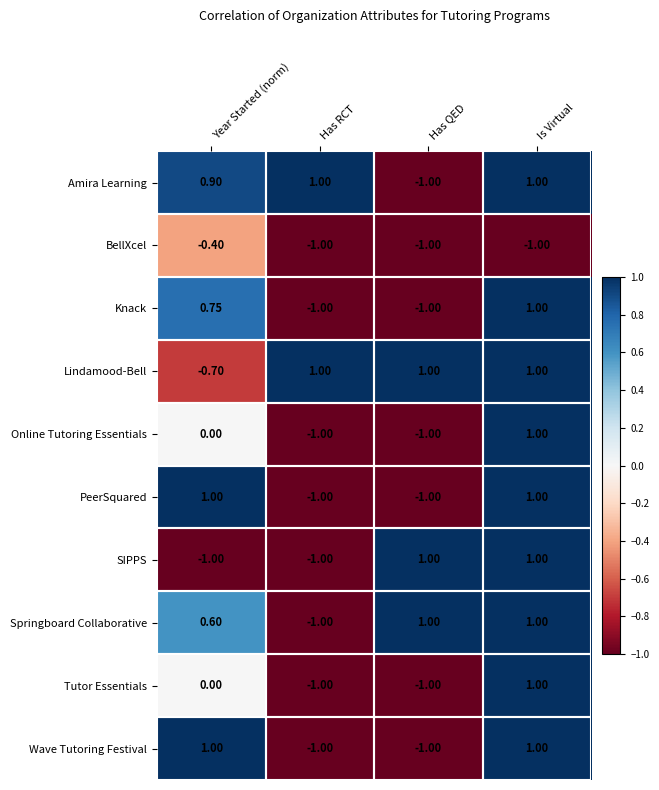

At which category is the sum across all series the highest?

Is Virtual